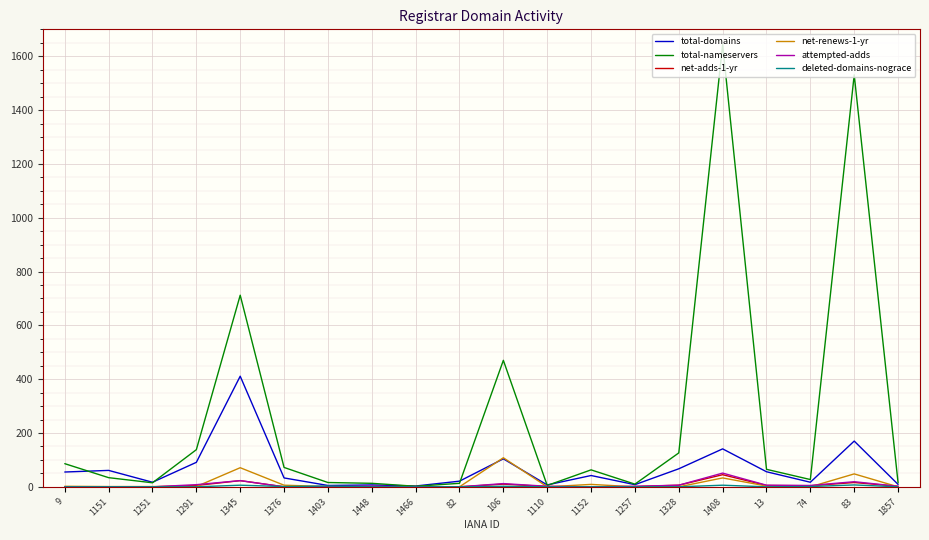

What is the sum of all net-renews-1-yr values?

285